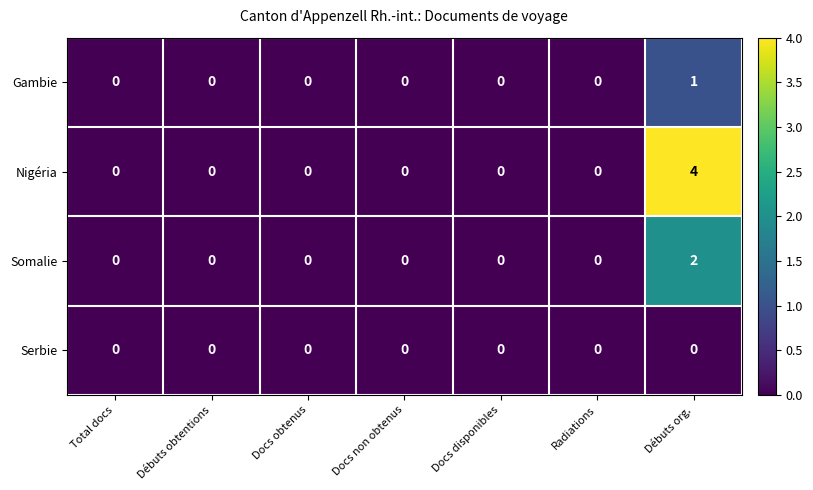

What is the difference between the highest and lowest values at Débuts org.?

4